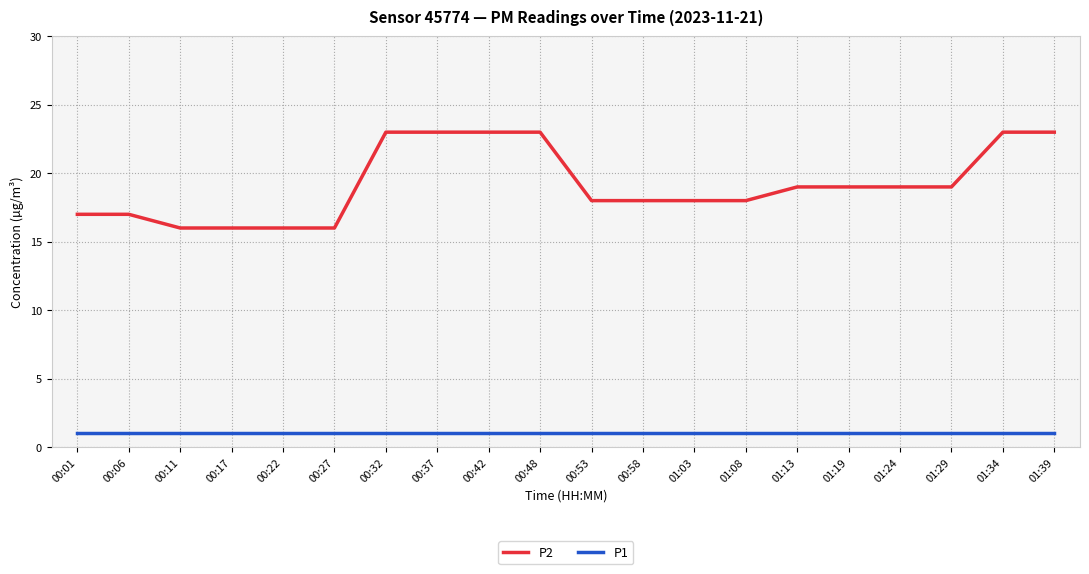

Which series has the largest total across all categories?

P2